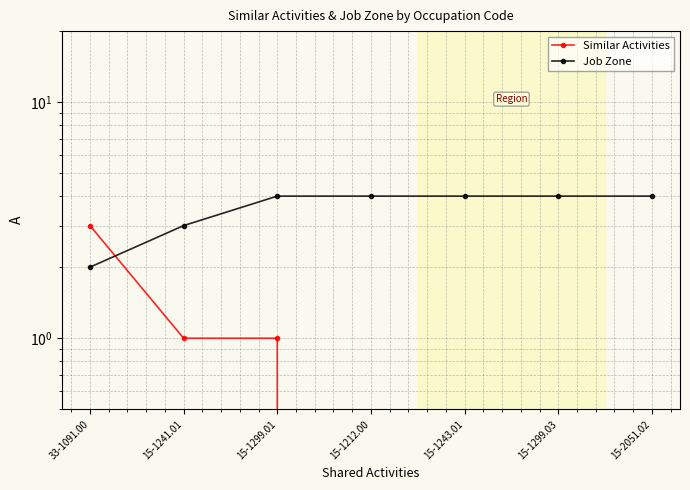

What is the sum of all Similar Activities values?

5